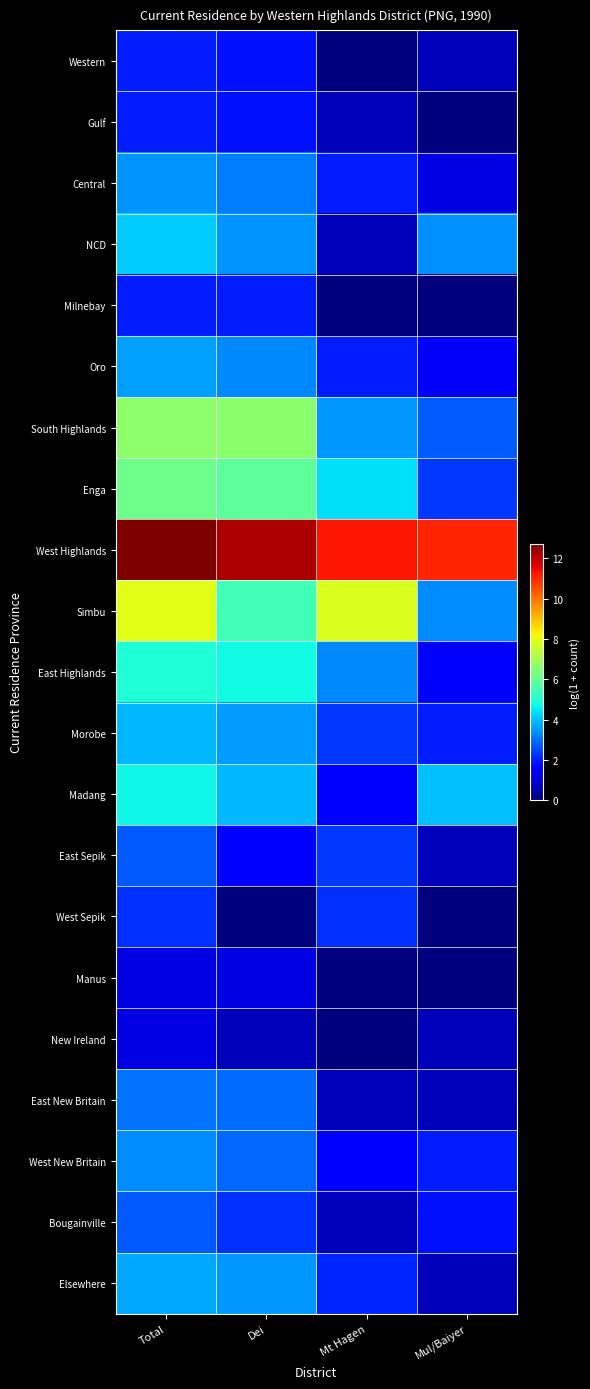

How many series are shown in this chart?

21